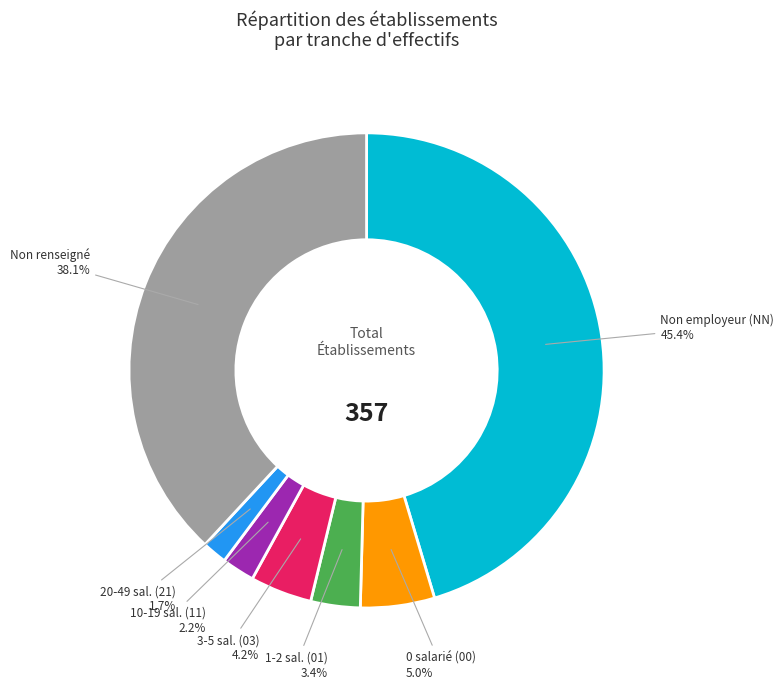

Does any single category account for the majority?

No